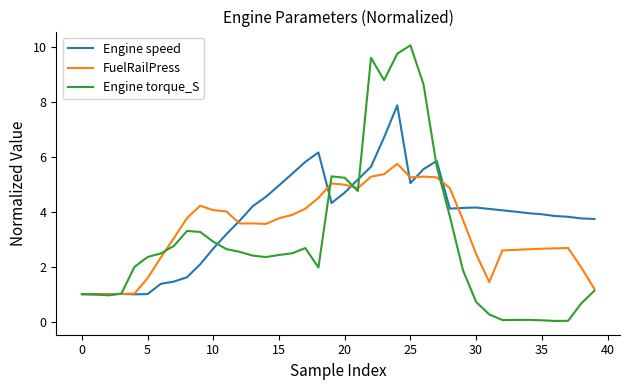

What is the lowest value of the FuelRailPress series?

1.0